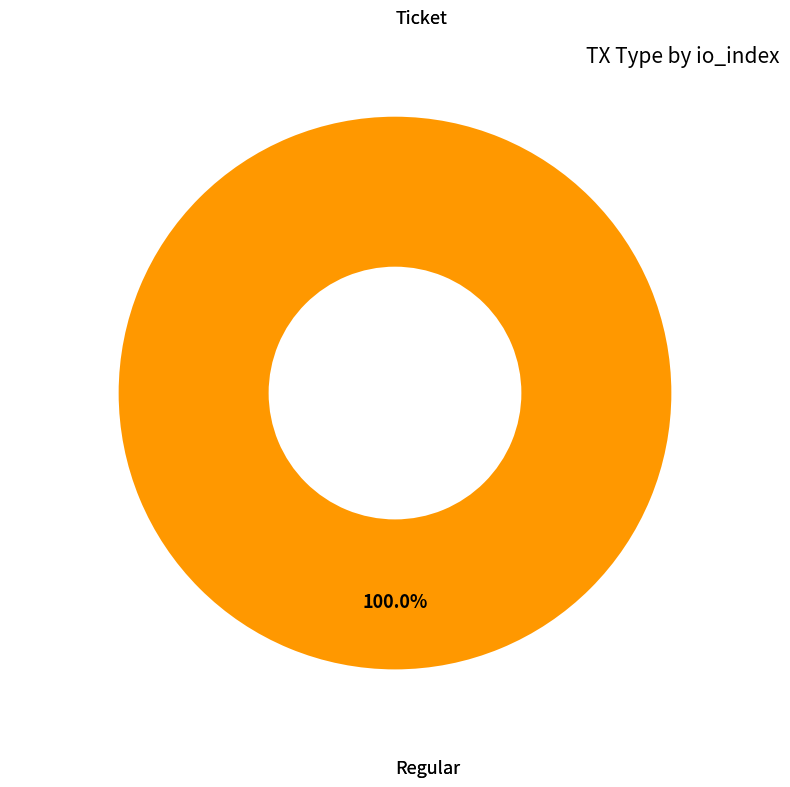

How many segments does this pie chart have?

2